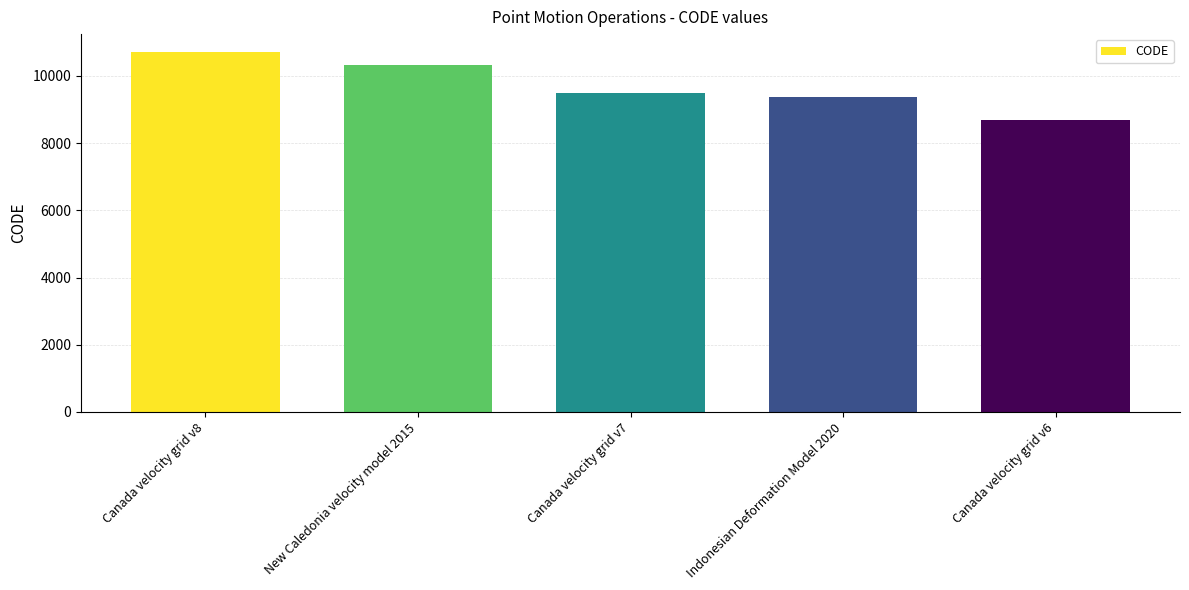

What is the change in value from Canada velocity grid v7 to Indonesian Deformation Model 2020?

-108